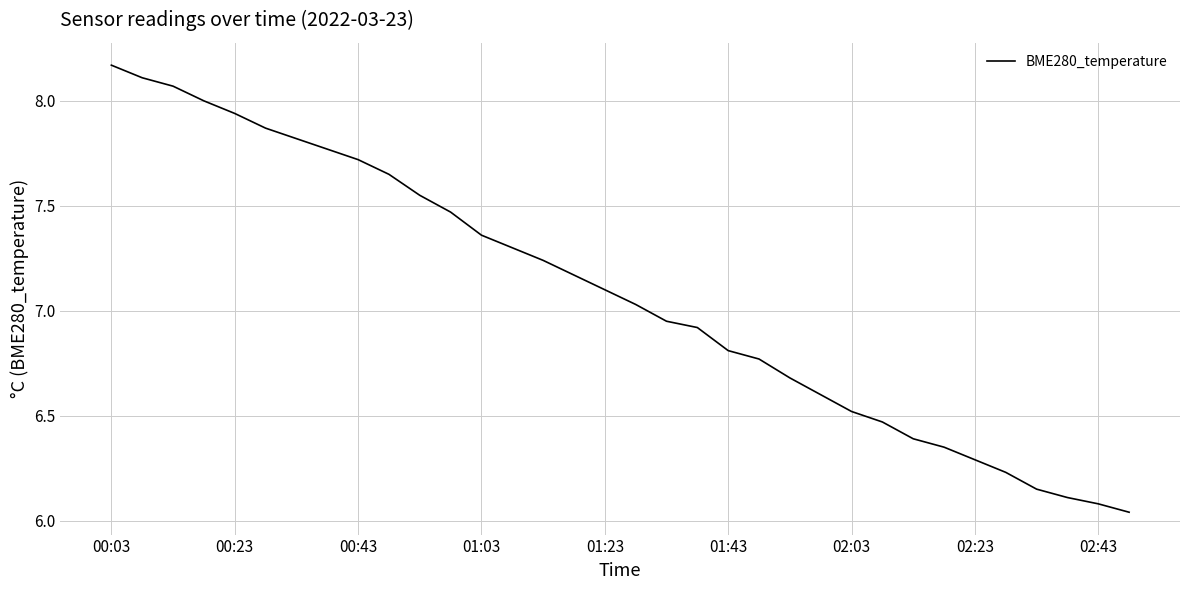

What is the difference between the maximum and minimum values?

2.1